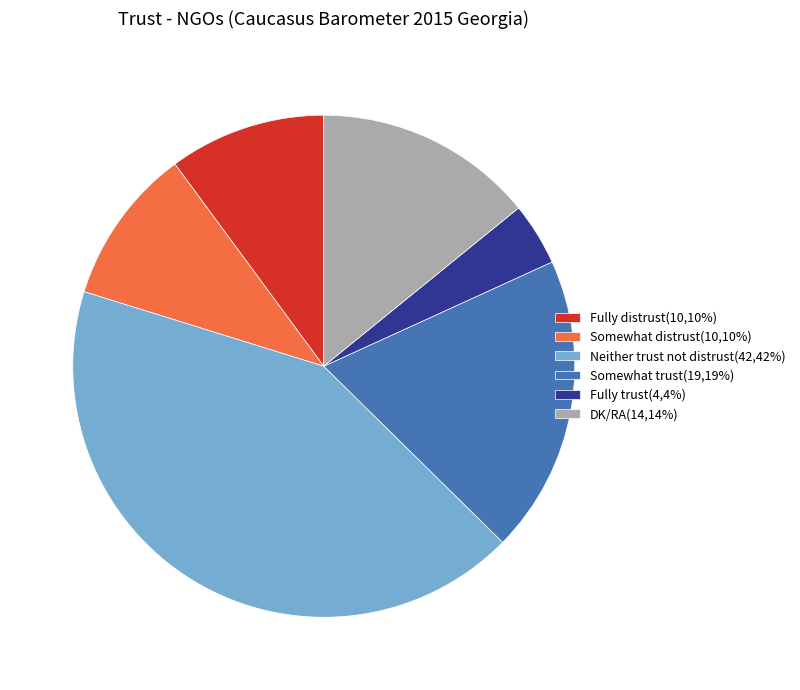

Do Somewhat trust(19,19%) and Fully distrust(10,10%) together represent more than half of the pie?

No